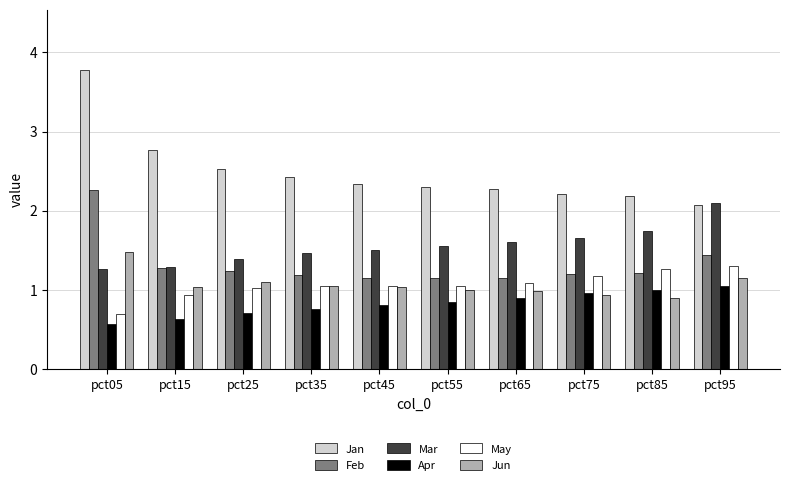

Are the bars grouped side by side (vs. stacked)?

Yes